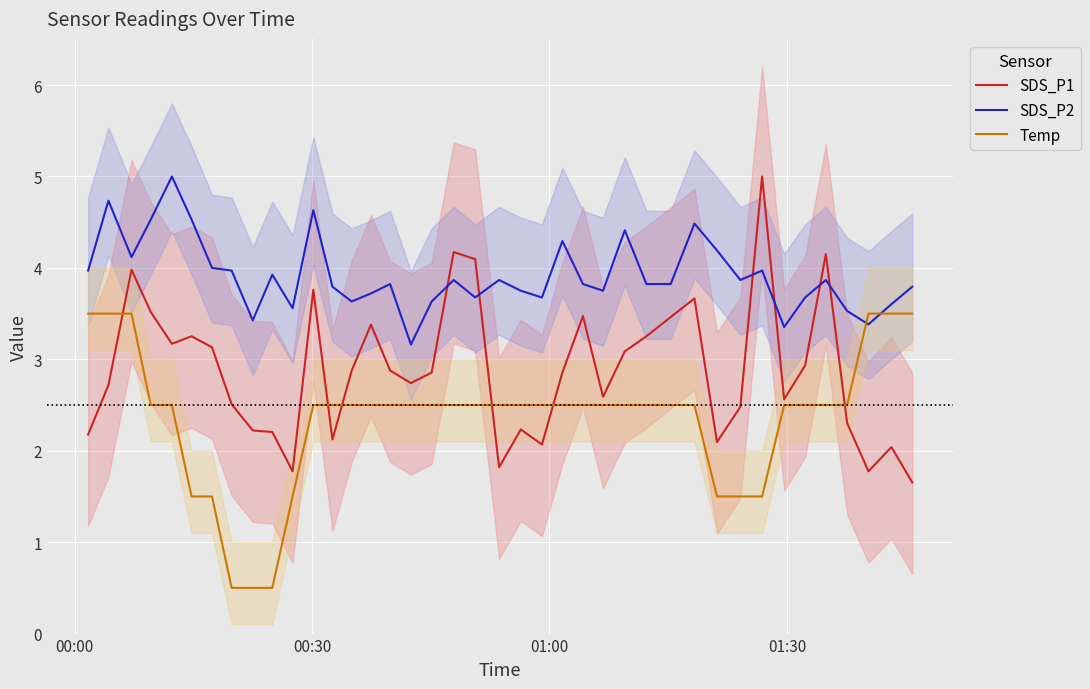

Which series ends up on top after the final intersection of SDS_P2 and SDS_P1?

SDS_P2